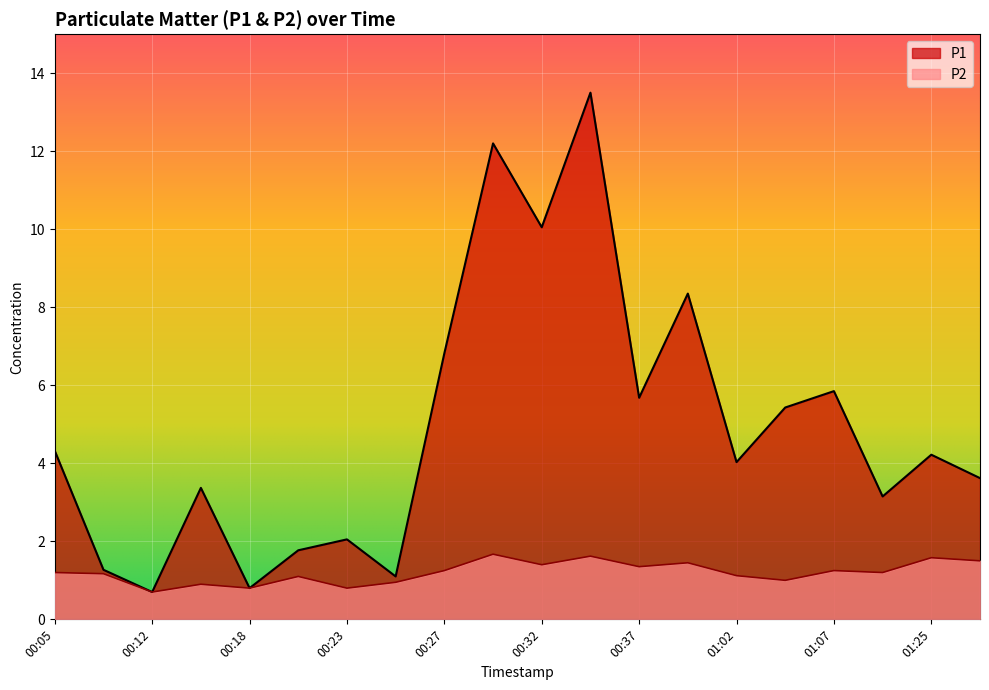

What is the lowest value of the P2 series?

0.7